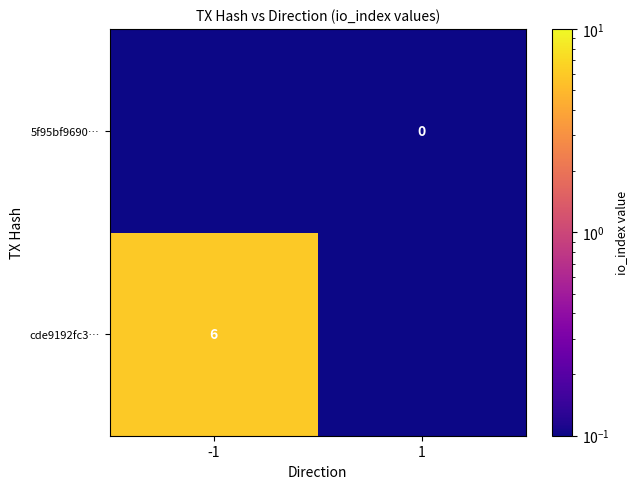

At which category is the sum across all series the highest?

-1